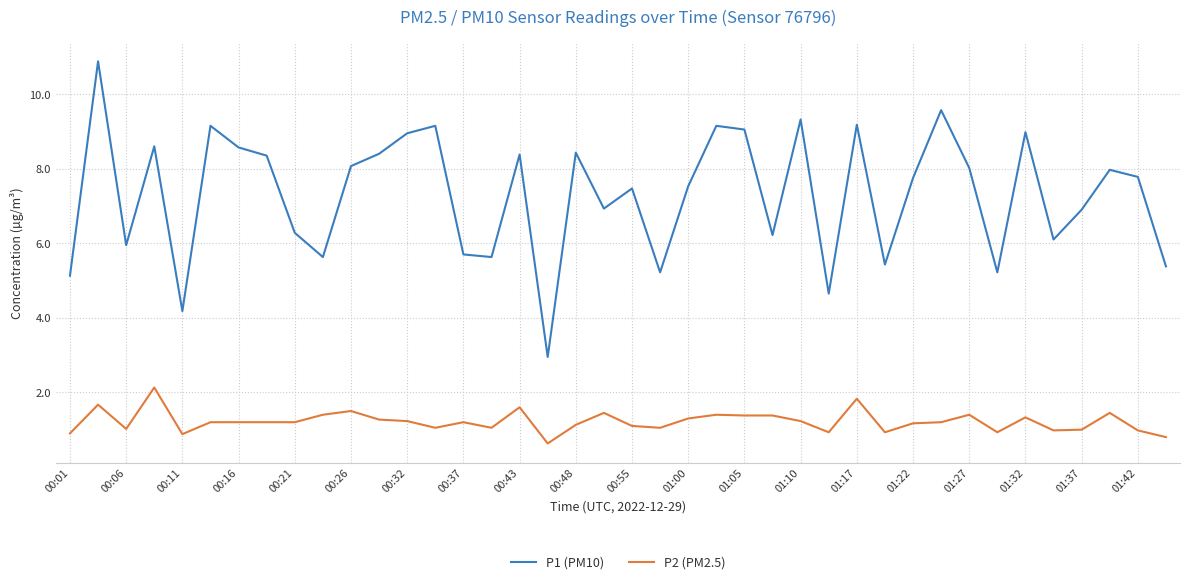

What is the difference between the maximum and minimum values in the P1 (PM10) series?

7.9